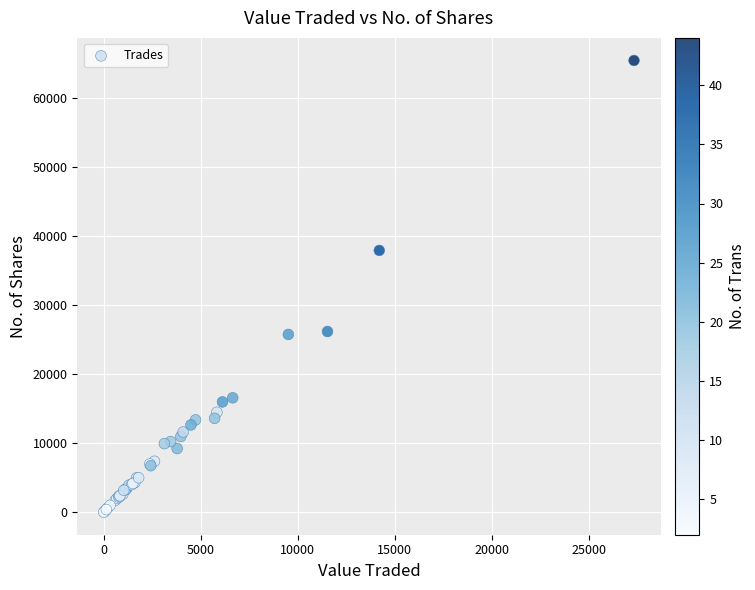

What Y value in the scatter plot is closest to 32749?

37948